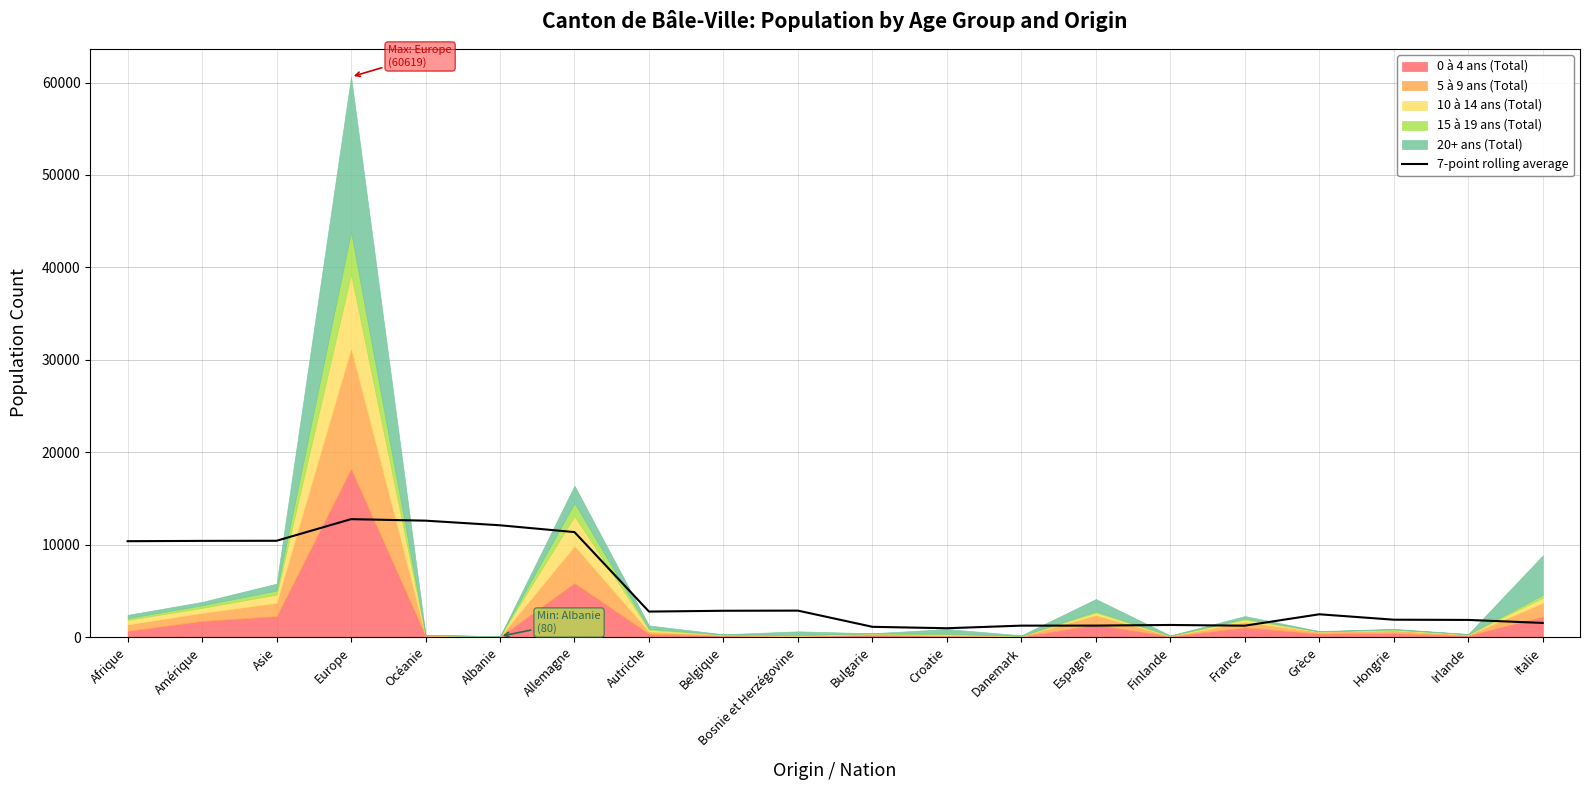

Reading right to left, list all the values displayed in this chart.

Italie=1527.3	Irlande=1851.7	Hongrie=1876.3	Grèce=2463.7	France=1229.0	Finlande=1306.1	Espagne=1237.9	Danemark=1234.0	Croatie=952.4	Bulgarie=1106.4	Bosnie et Herzégovine=2858.7	Belgique=2843.4	Autriche=2754.4	Allemagne=11355.9	Albanie=12093.0	Océanie=12593.4	Europe=12757.3	Asie=10417.6	Amérique=10406.1	Afrique=10371.0